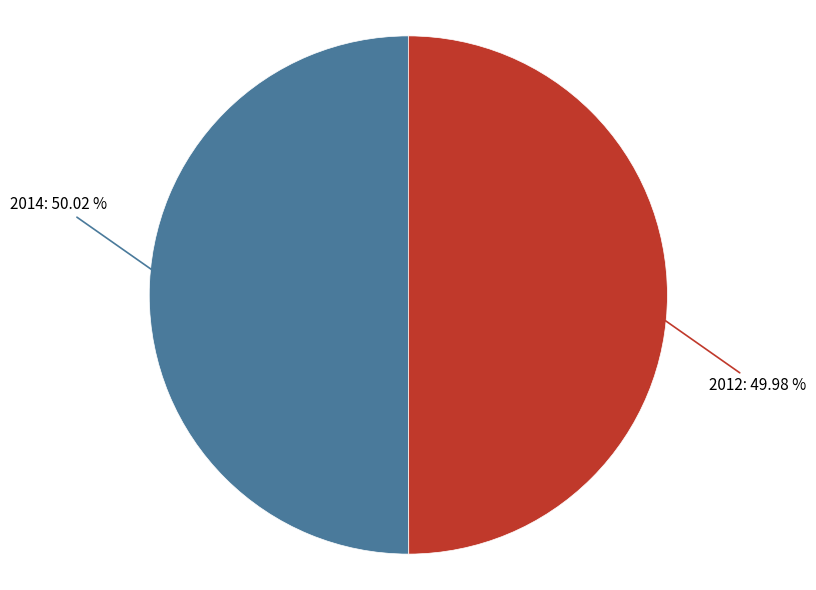

How many slices are in this pie chart?

2